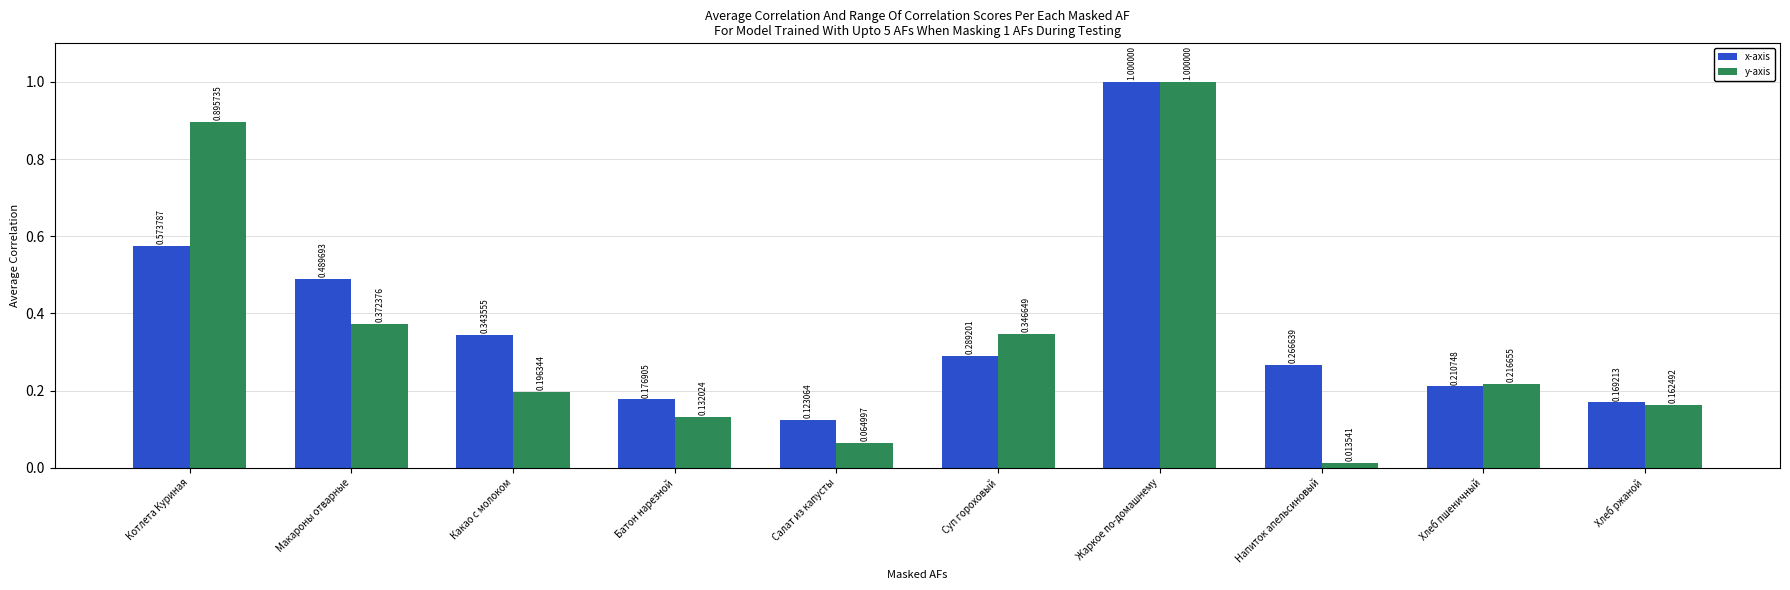

Which category has the lowest value across all series?

Напиток апельсиновый